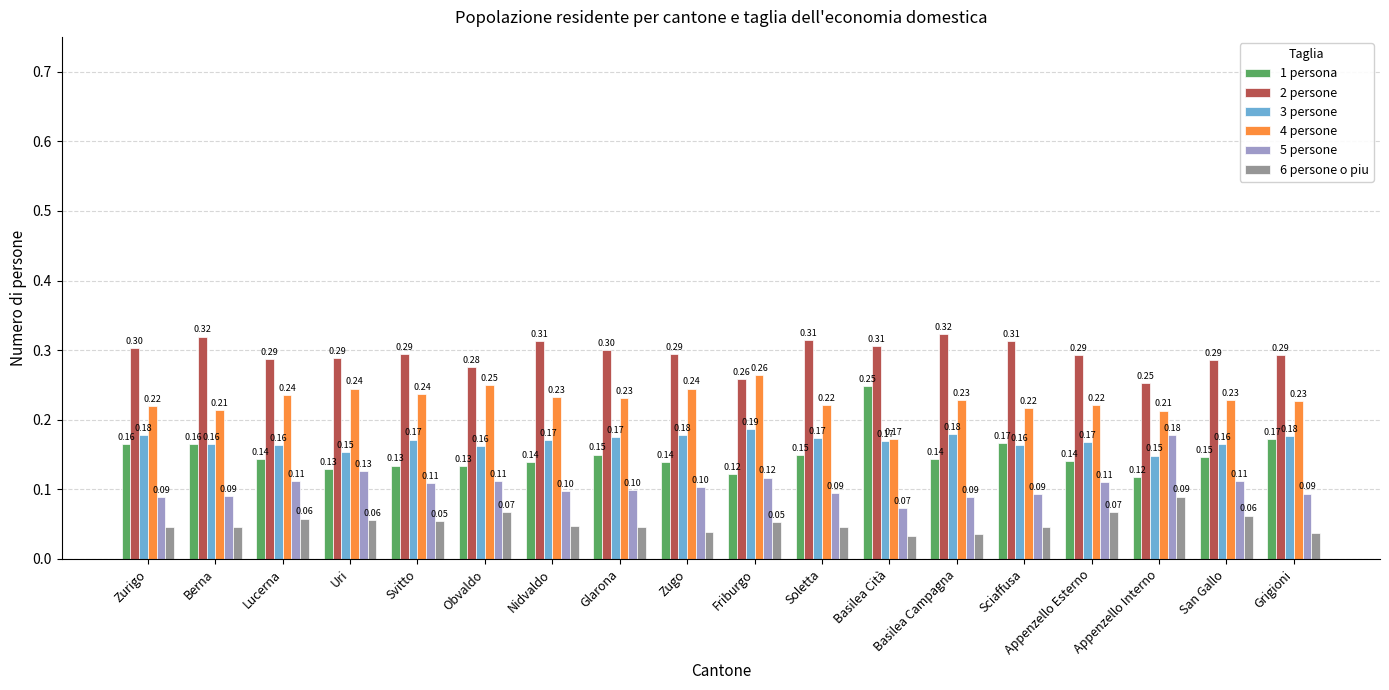

What position from the right is Appenzello Interno?

3